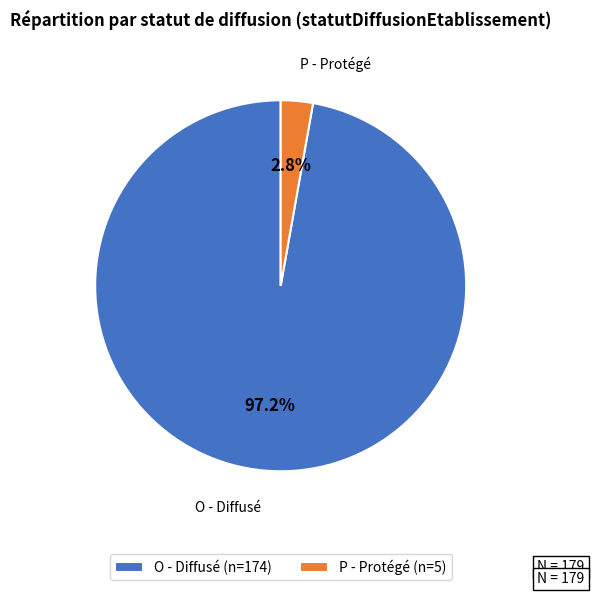

What portion of the pie excludes O - Diffusé?

2.8%